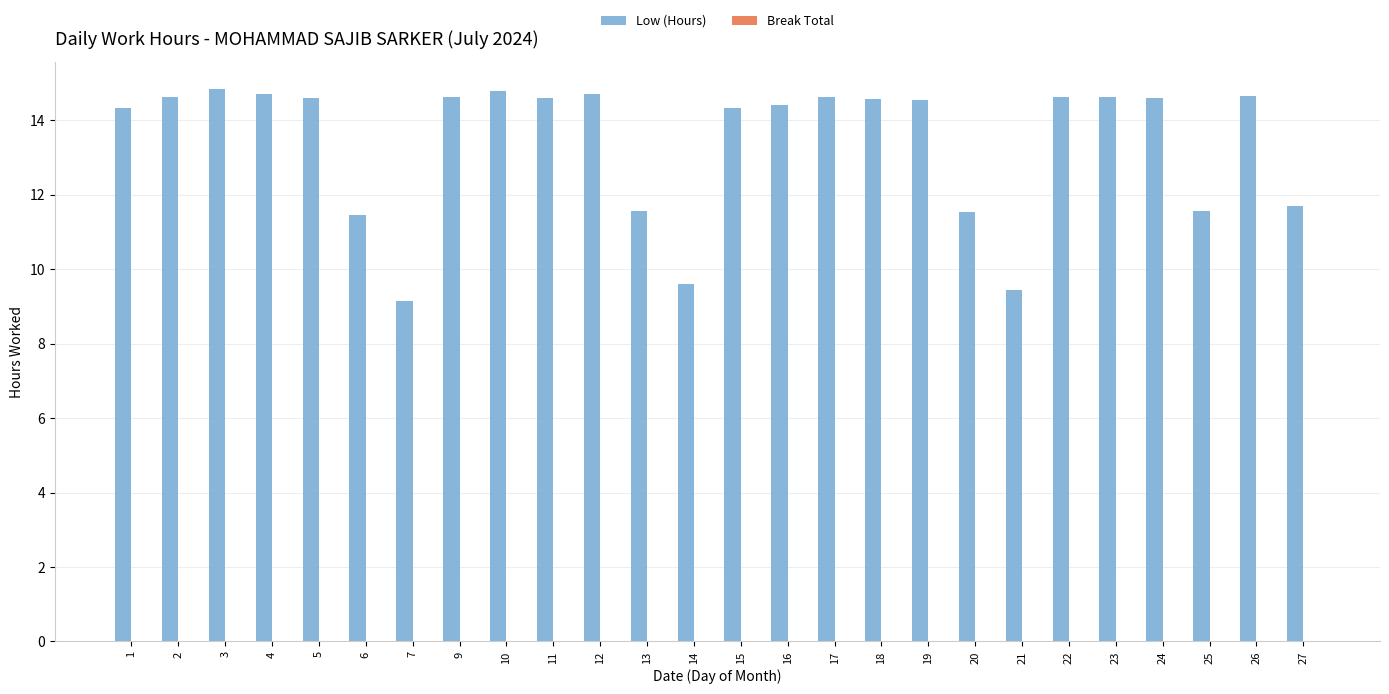

What is the maximum value shown in the chart?

14.8